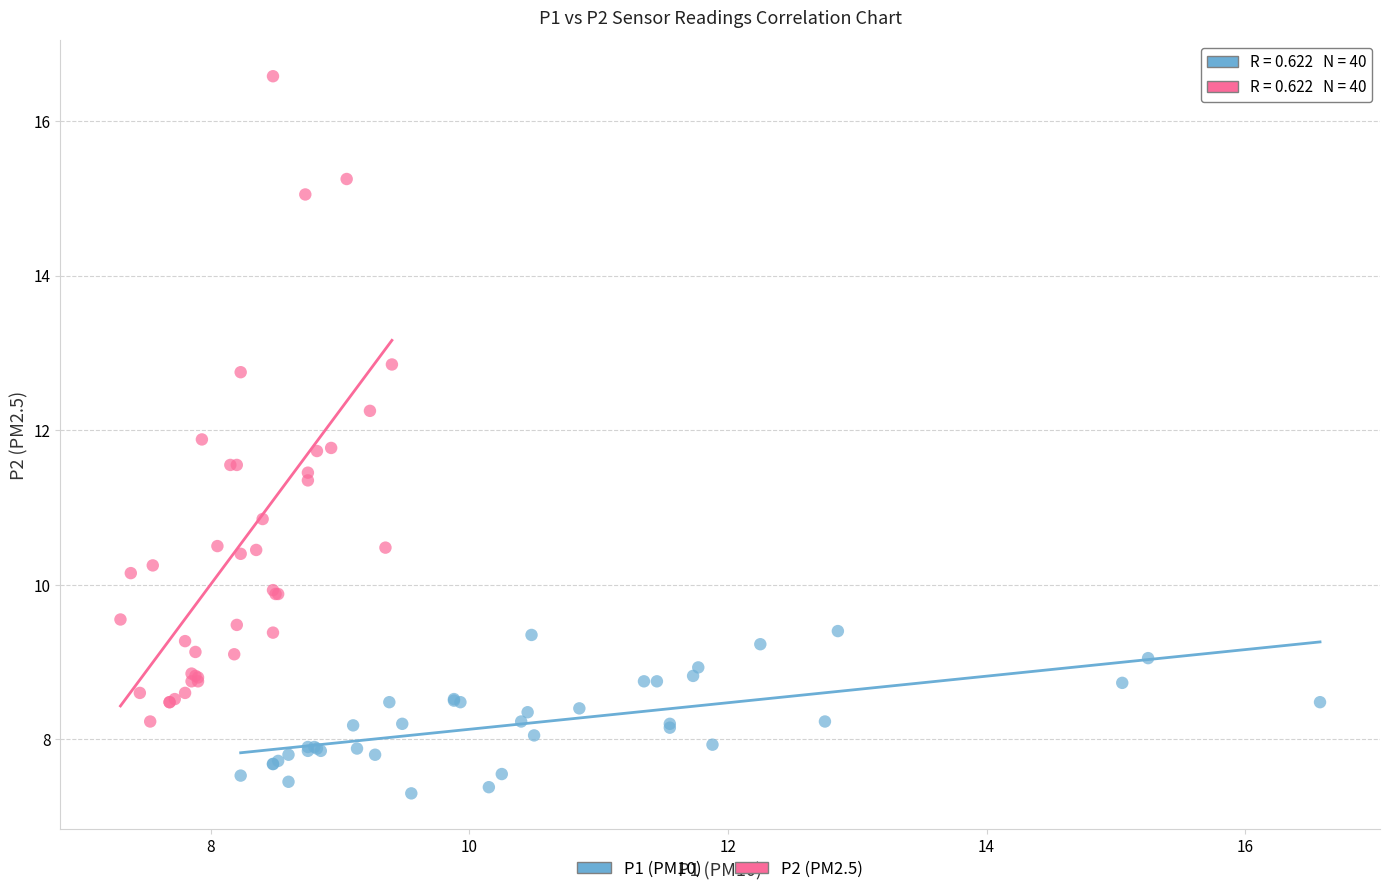

Which series contains the highest Y value?

P2 (PM2.5)